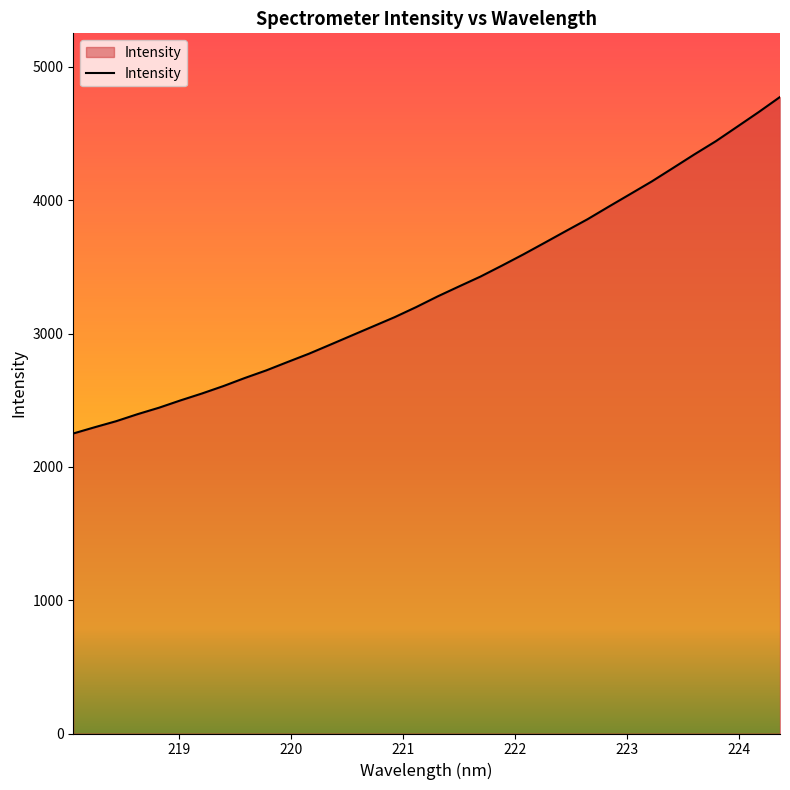

What is the difference between the maximum and minimum values?

2524.2